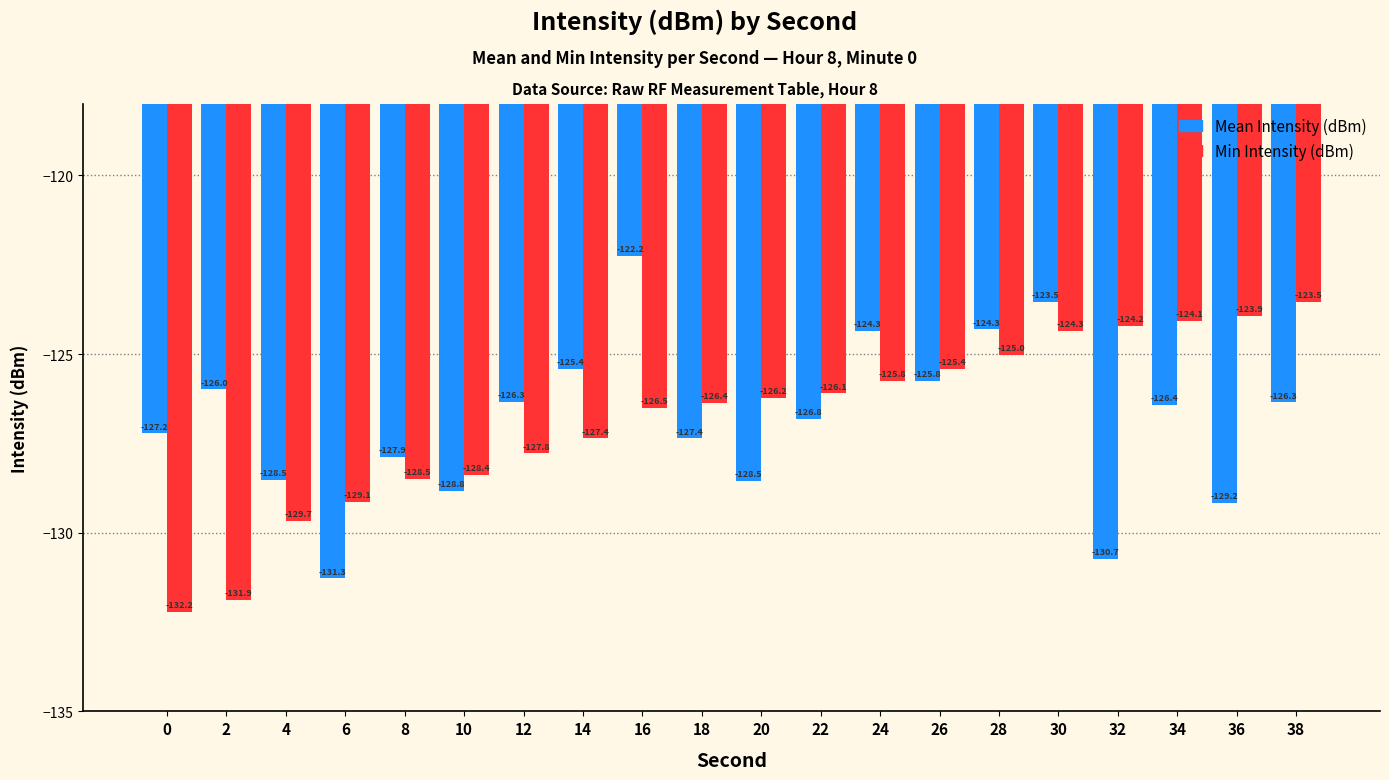

What is the spread (max minus min) of values at 38?

2.8